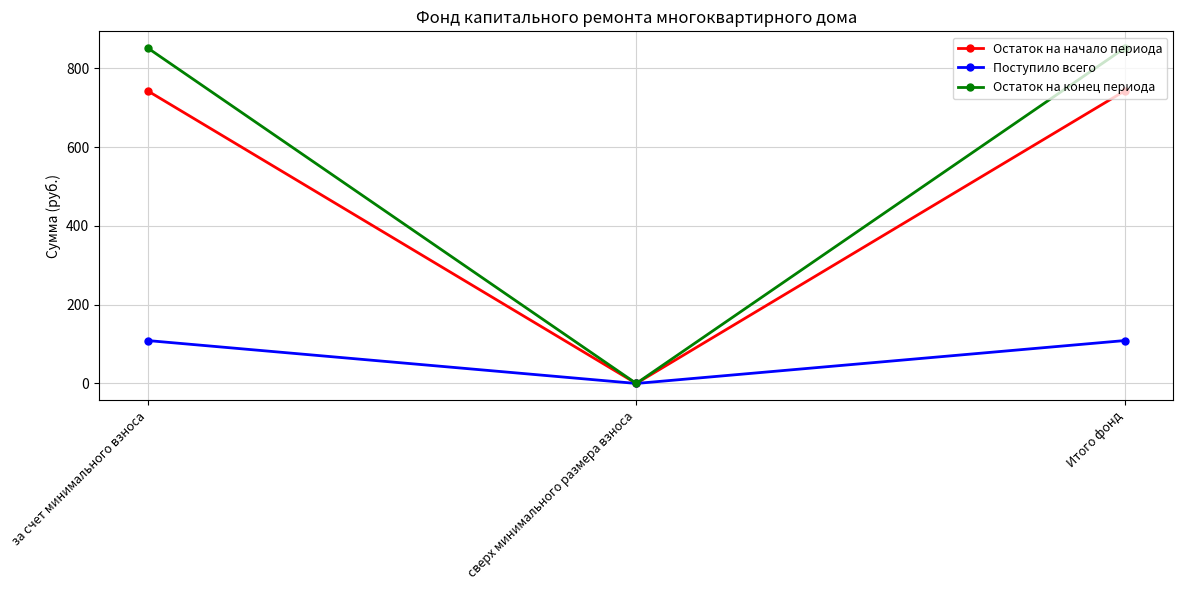

Reading right to left, extract all data points from this chart.

Остаток на начало периода: Итого фонд=742.6	сверх минимального размера взноса=0.0	за счет минимального взноса=742.6
Поступило всего: Итого фонд=108.9	сверх минимального размера взноса=0.0	за счет минимального взноса=108.9
Остаток на конец периода: Итого фонд=851.5	сверх минимального размера взноса=0.0	за счет минимального взноса=851.5